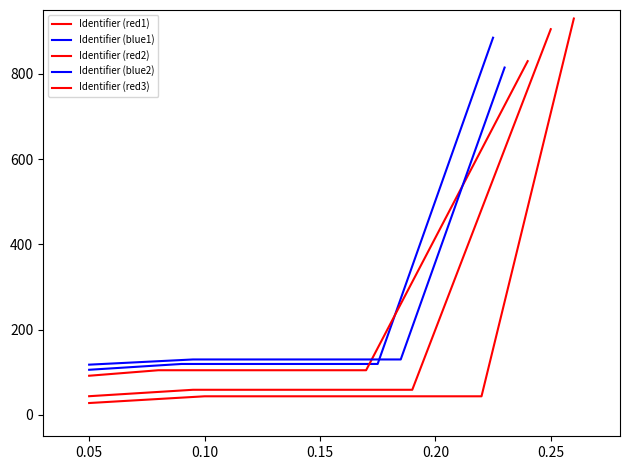

How many lines are shown in the chart?

5